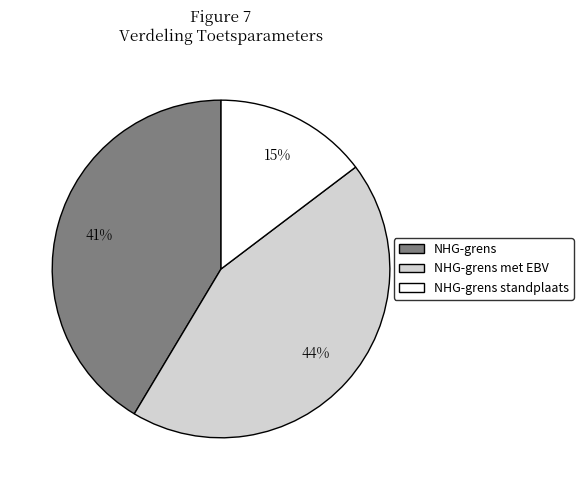

Does any single category account for the majority?

No